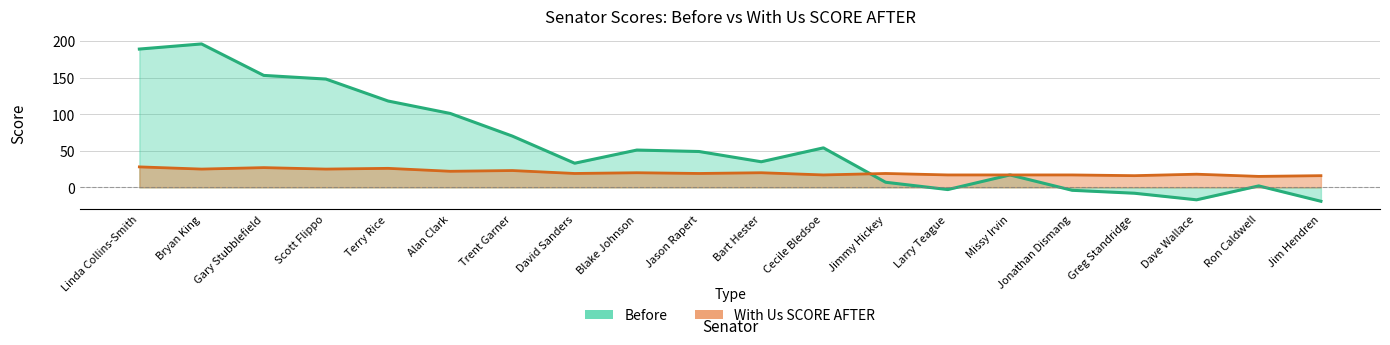

What are all the series names shown in the legend?

Before, With Us SCORE AFTER